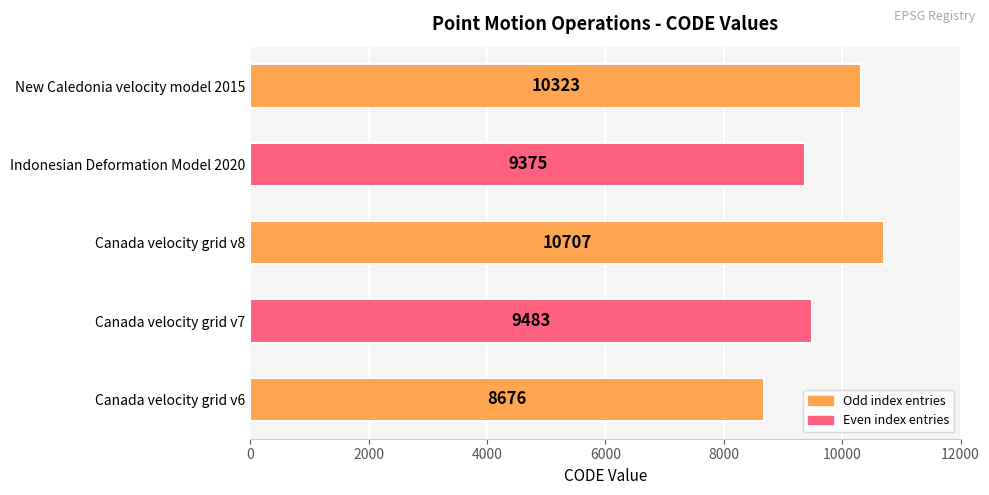

Rank the categories by value from highest to lowest.

Canada velocity grid v8, New Caledonia velocity model 2015, Canada velocity grid v7, Indonesian Deformation Model 2020, Canada velocity grid v6